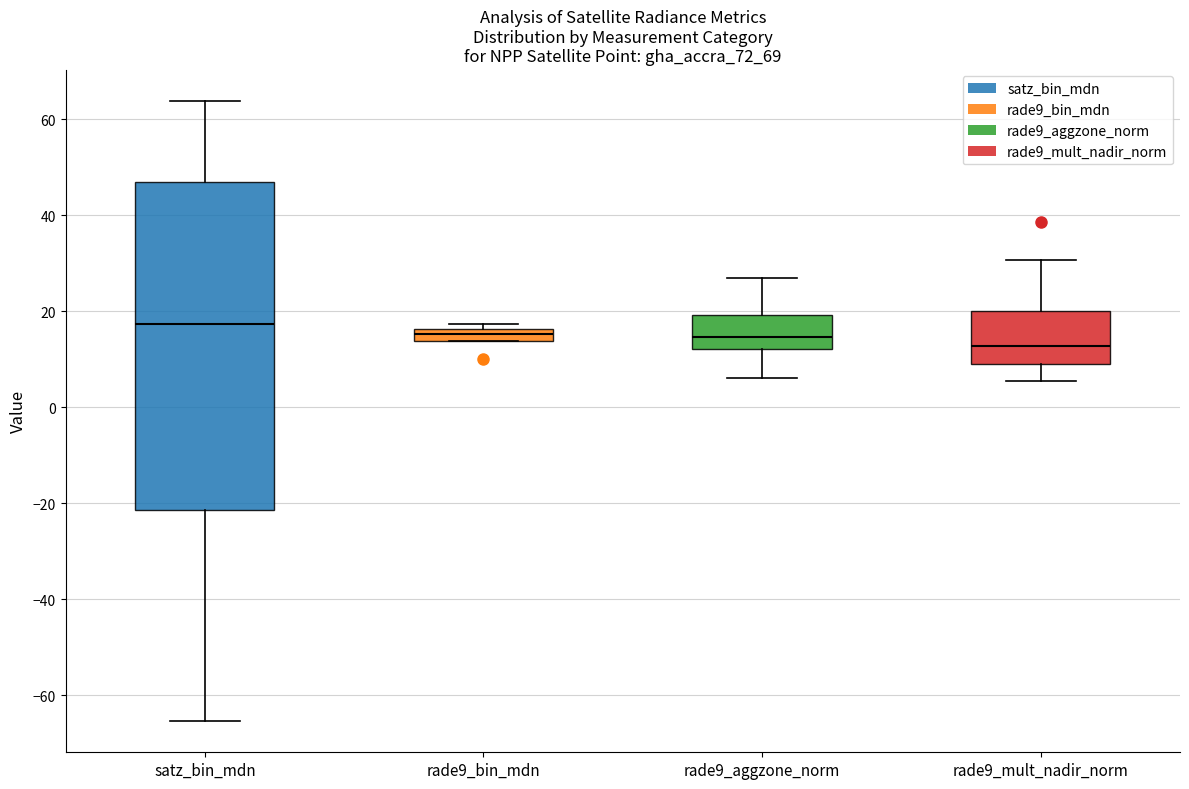

Which box is the tallest, from its lower edge to its upper edge?

satz_bin_mdn